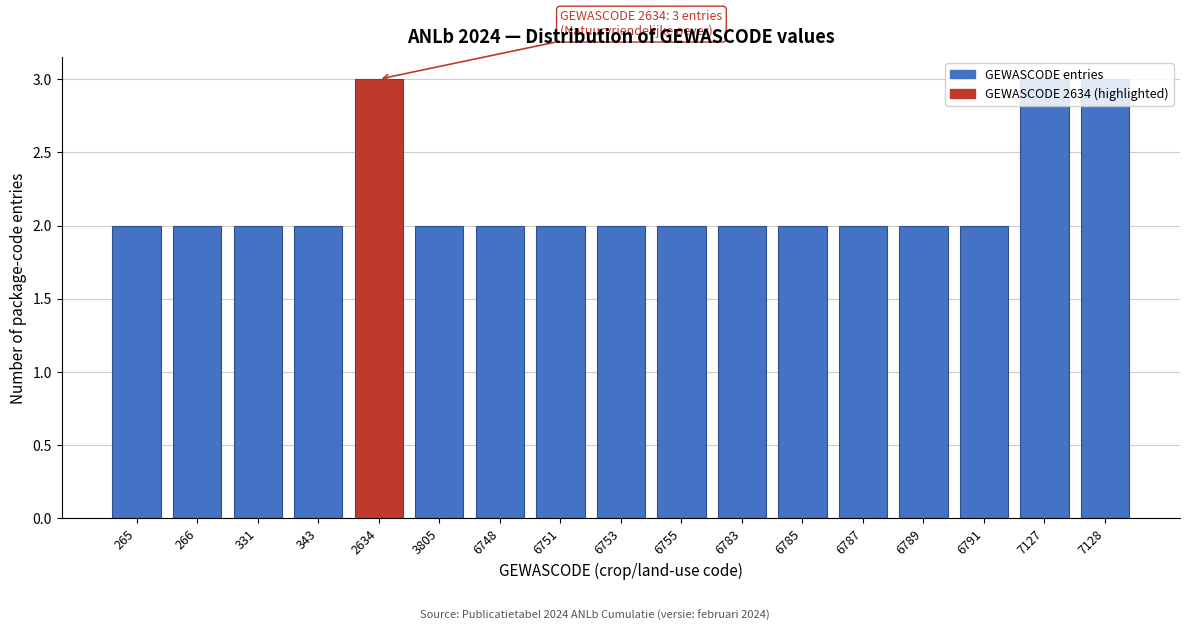

What is the value of the 9th bar from the left?

2